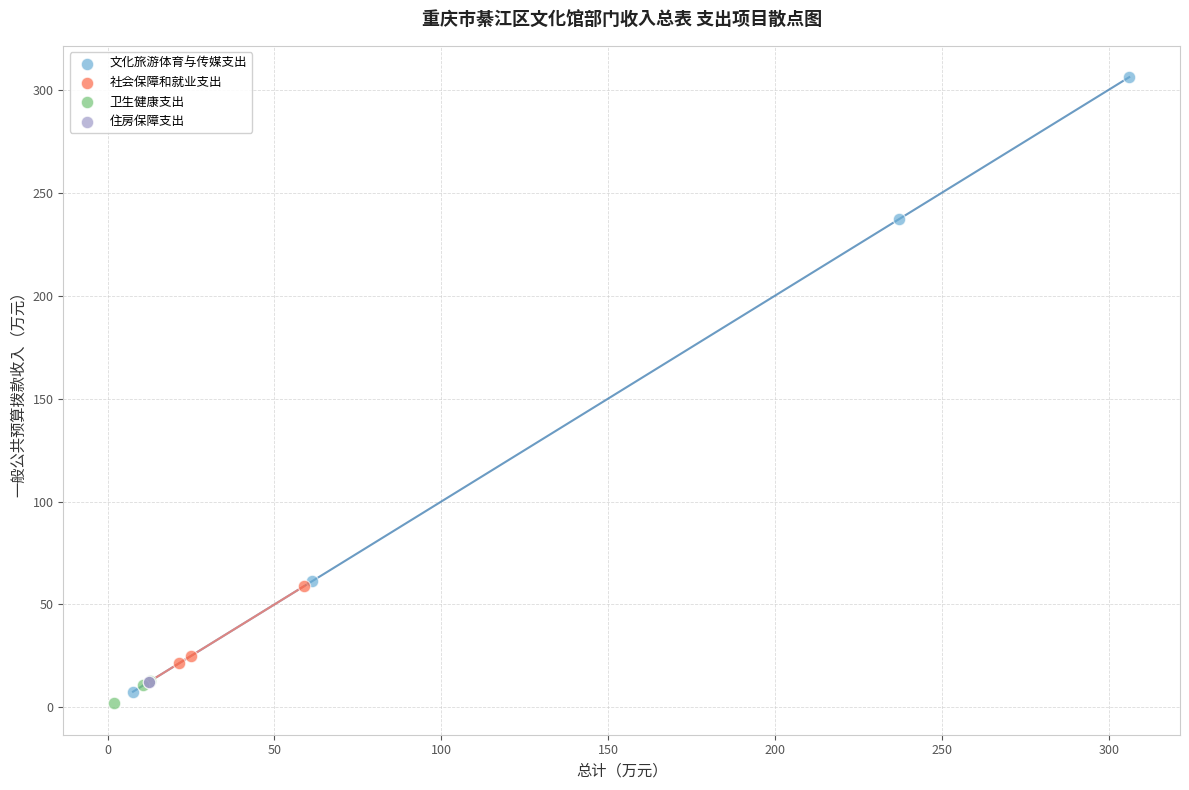

What are all the series names shown in the legend?

文化旅游体育与传媒支出, 社会保障和就业支出, 卫生健康支出, 住房保障支出